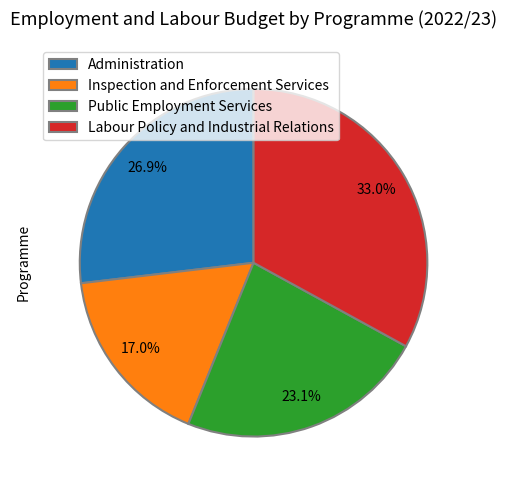

To the nearest percent, what is the difference between the Labour Policy and Industrial Relations and Public Employment Services slice percentages?

10%